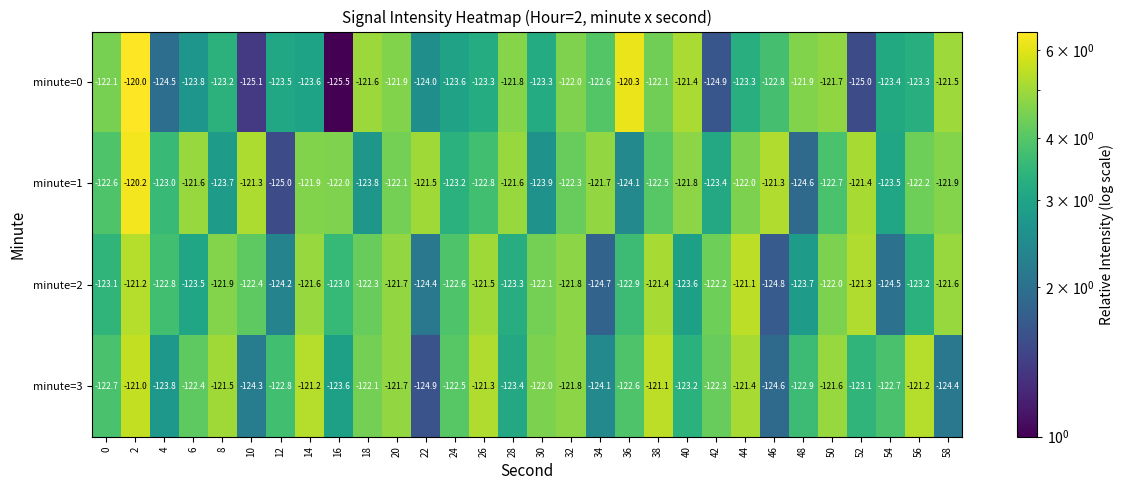

What is the minimum value shown in the chart?

-125.5